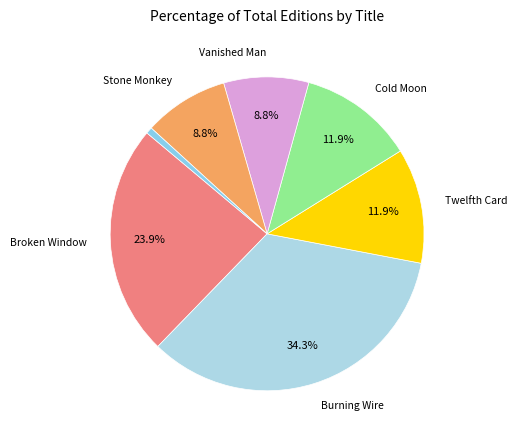

Is there any slice that represents more than half of the pie?

No